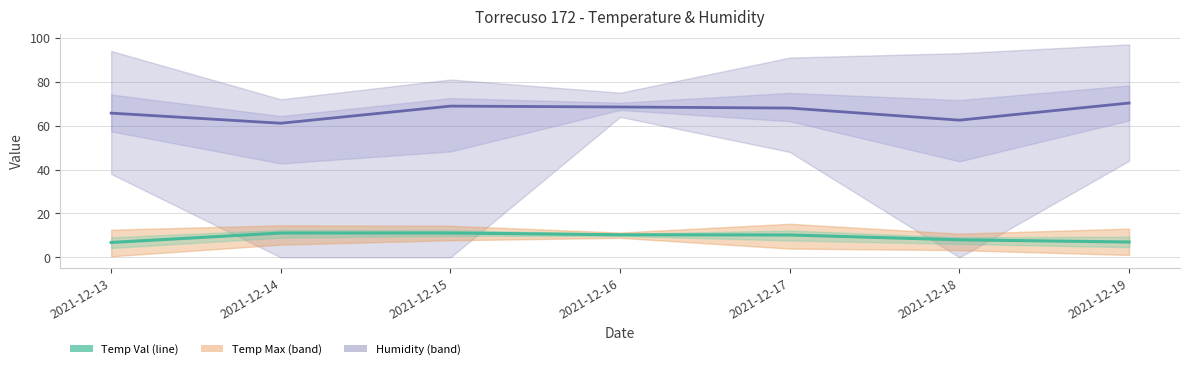

List the labels in order of Humidity Val value, smallest first.

2021-12-14, 2021-12-18, 2021-12-13, 2021-12-17, 2021-12-16, 2021-12-15, 2021-12-19